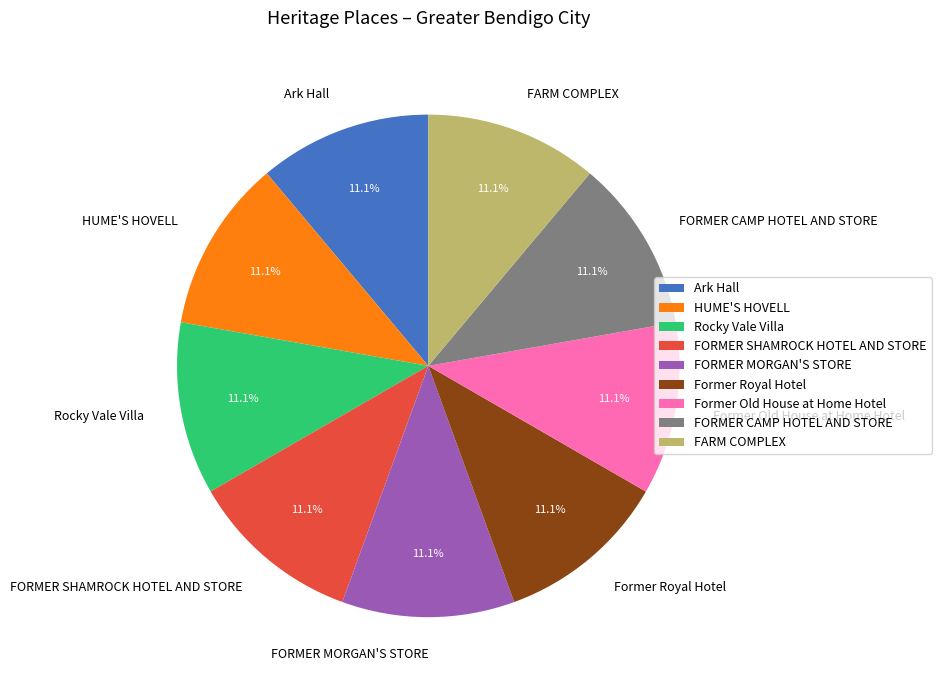

How much of the chart is everything except HUME'S HOVELL?

88.9%